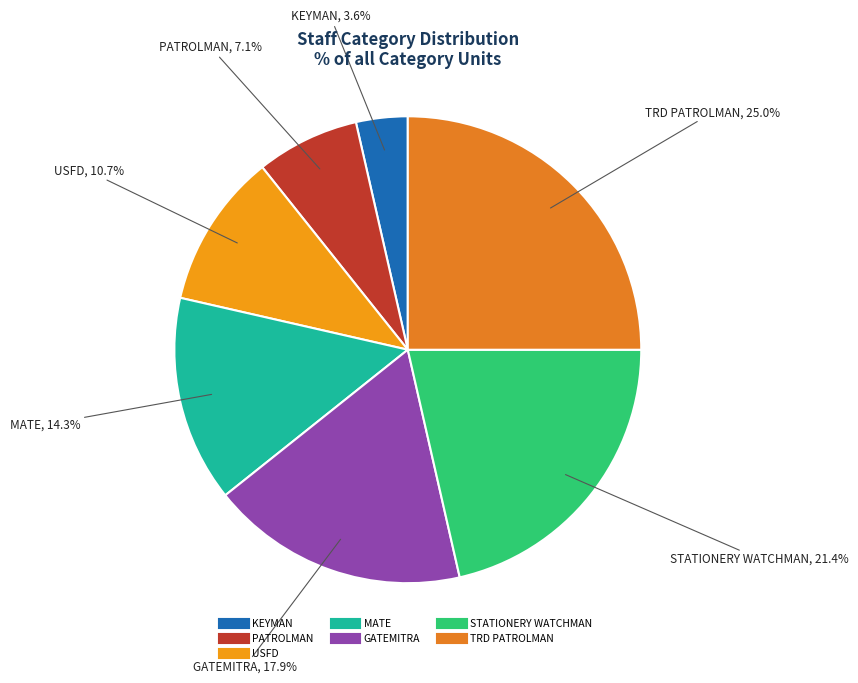

Count the number of slices in the pie.

7